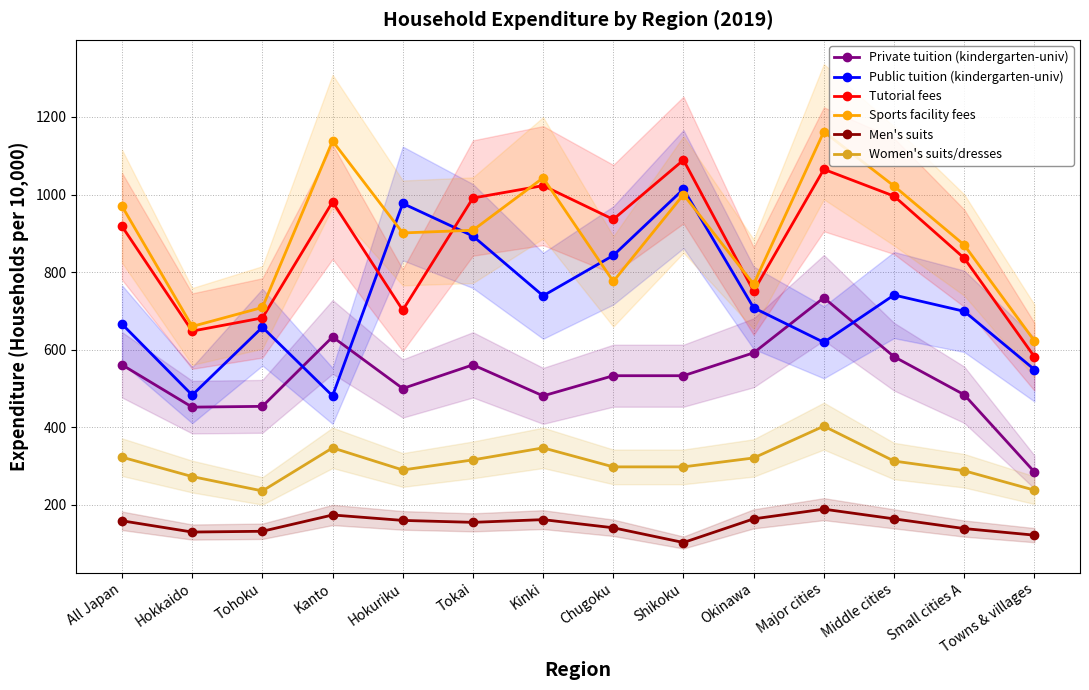

Which series changed the most between Kinki and Towns & villages?

Tutorial fees